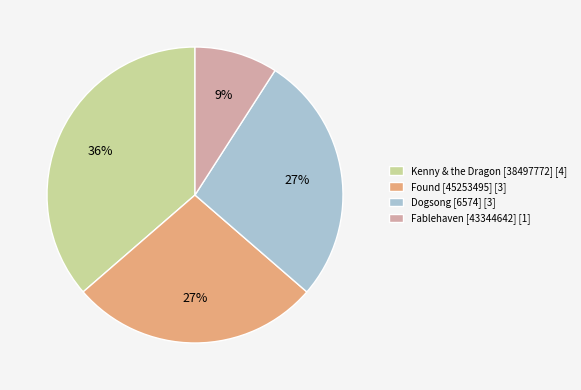

How many slices are in this pie chart?

4